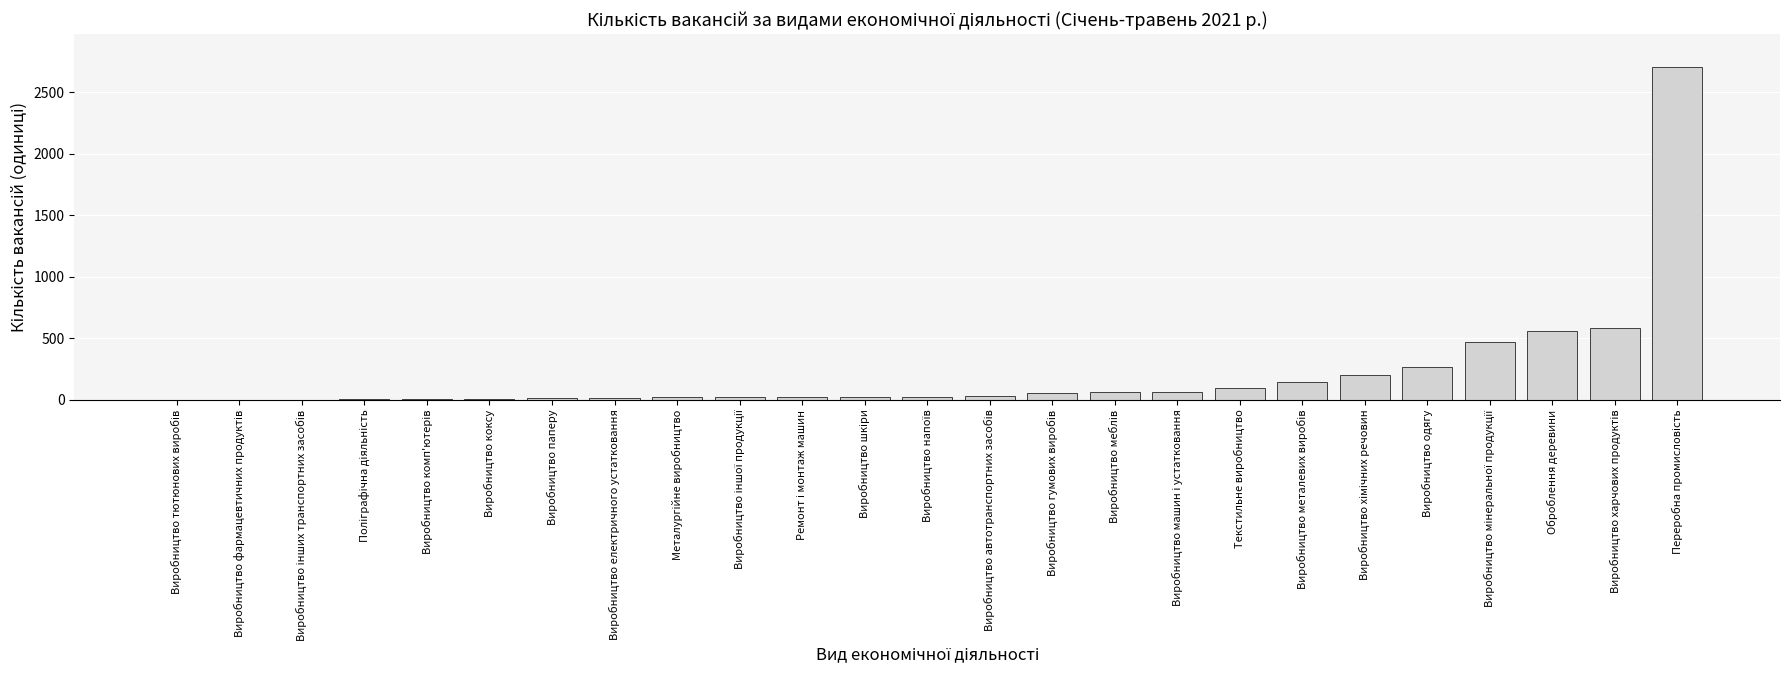

What is the greatest value displayed?

2703